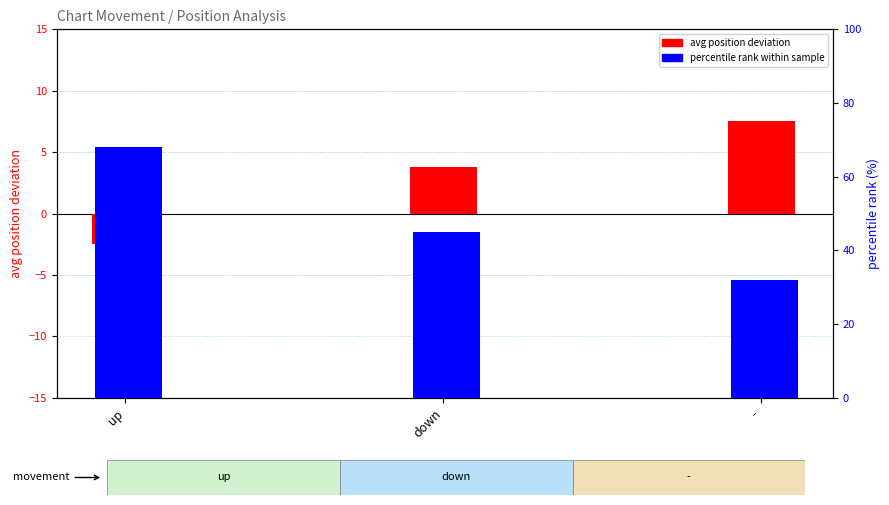

What is the difference between the avg position deviation values at - and up?

10.0